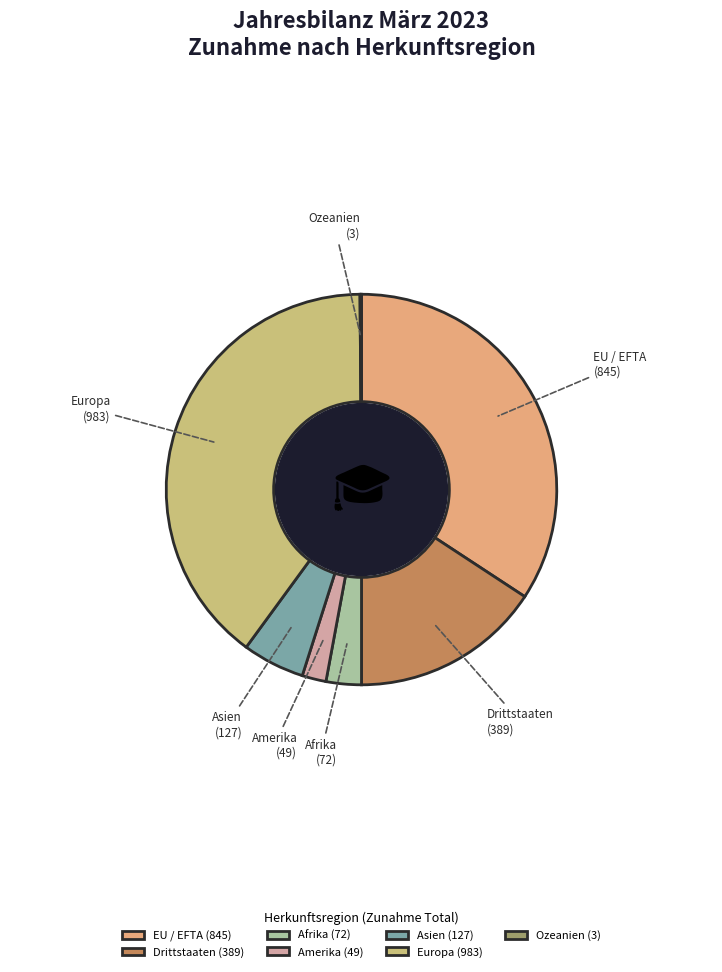

True or false: EU / EFTA accounts for 20% of the total.

False